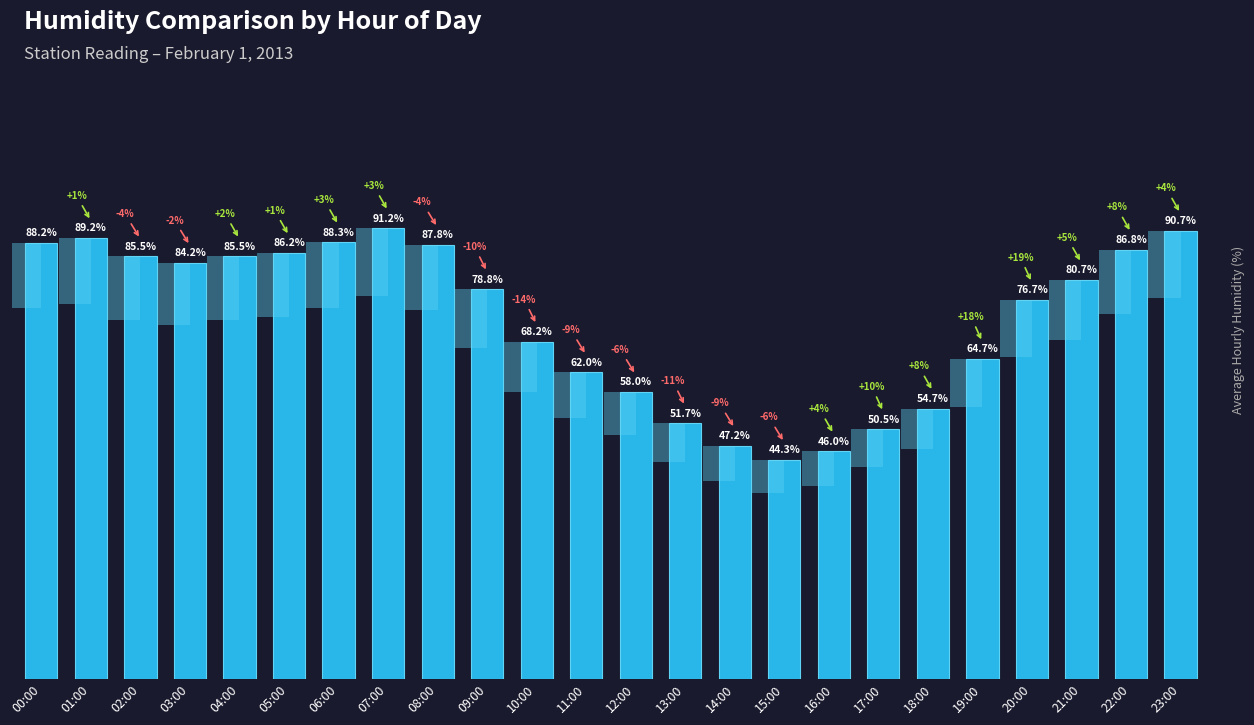

Reading left to right, what are all the values shown in this chart?

00:00=88.2	01:00=89.2	02:00=85.5	03:00=84.2	04:00=85.5	05:00=86.2	06:00=88.3	07:00=91.2	08:00=87.8	09:00=78.8	10:00=68.2	11:00=62.0	12:00=58.0	13:00=51.7	14:00=47.2	15:00=44.3	16:00=46.0	17:00=50.5	18:00=54.7	19:00=64.7	20:00=76.7	21:00=80.7	22:00=86.8	23:00=90.7